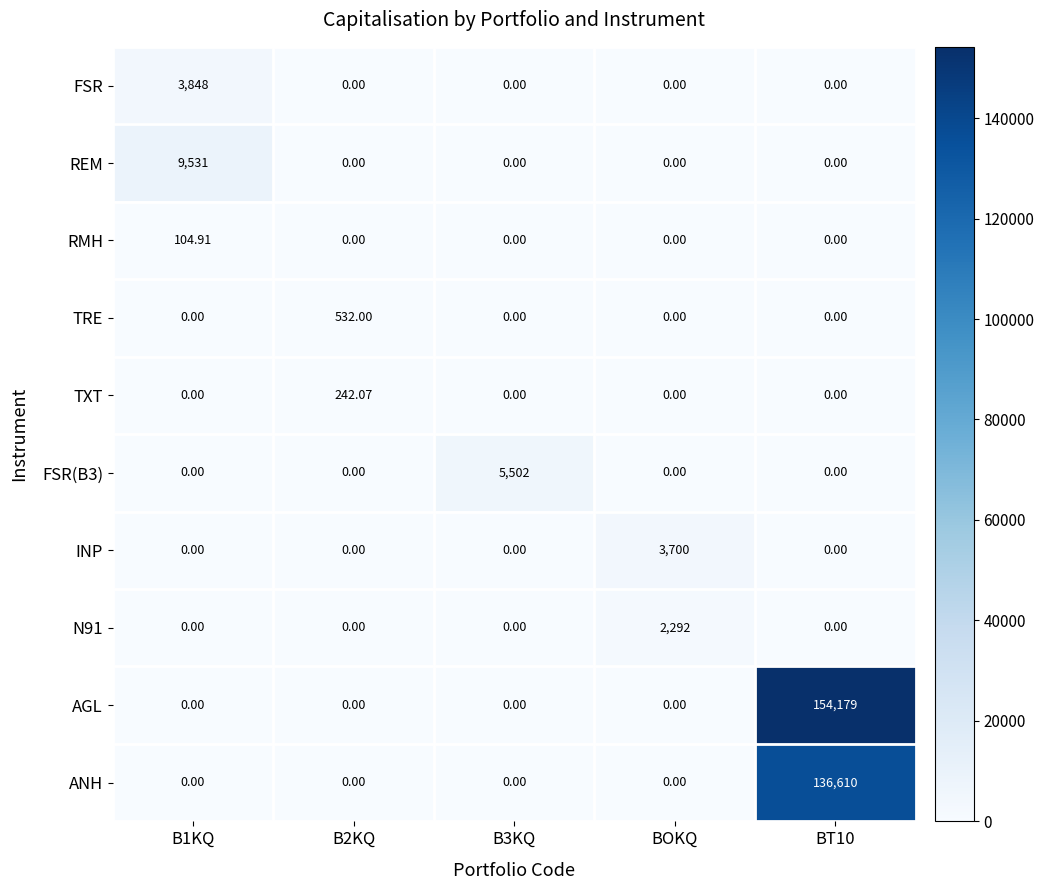

Which series has the widest spread of values?

AGL